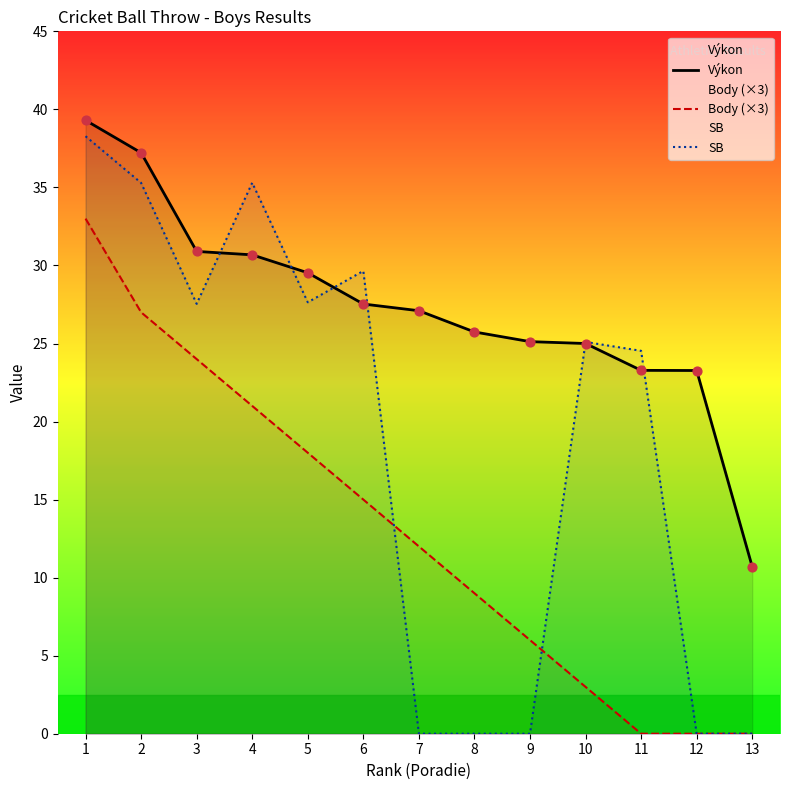

At which category is the sum across all series the highest?

1